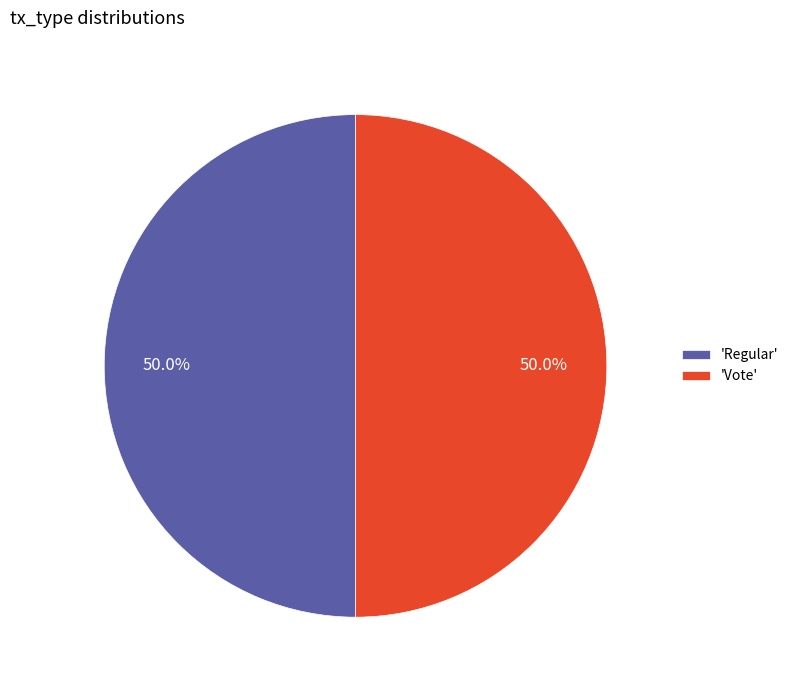

Approximately how many times larger is the value at 'Vote' compared to 'Regular'?

1.0